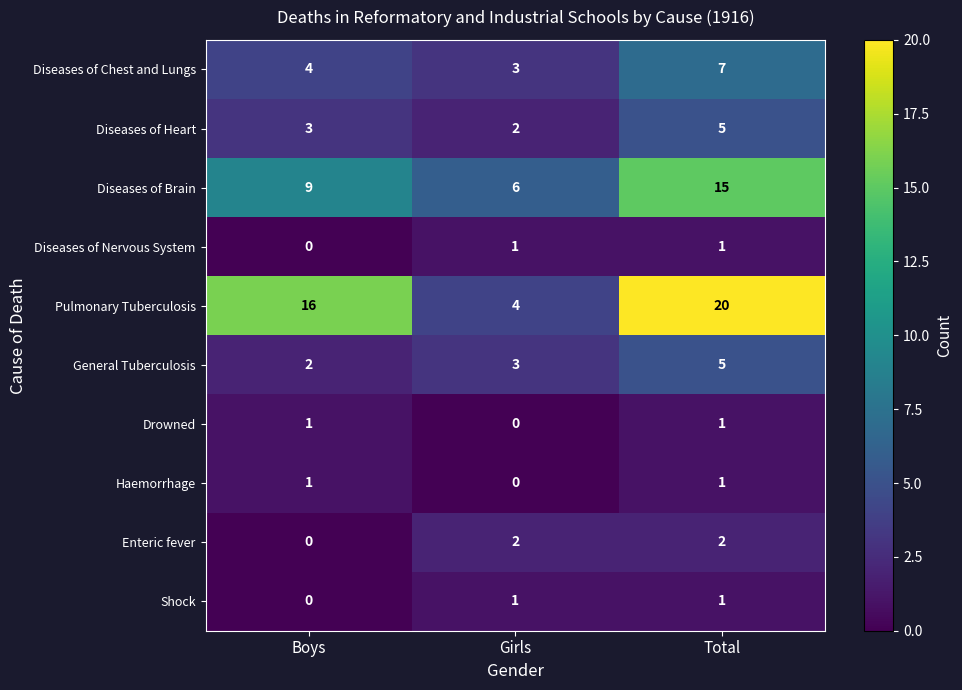

What is the lowest value of the Diseases of Brain series?

6